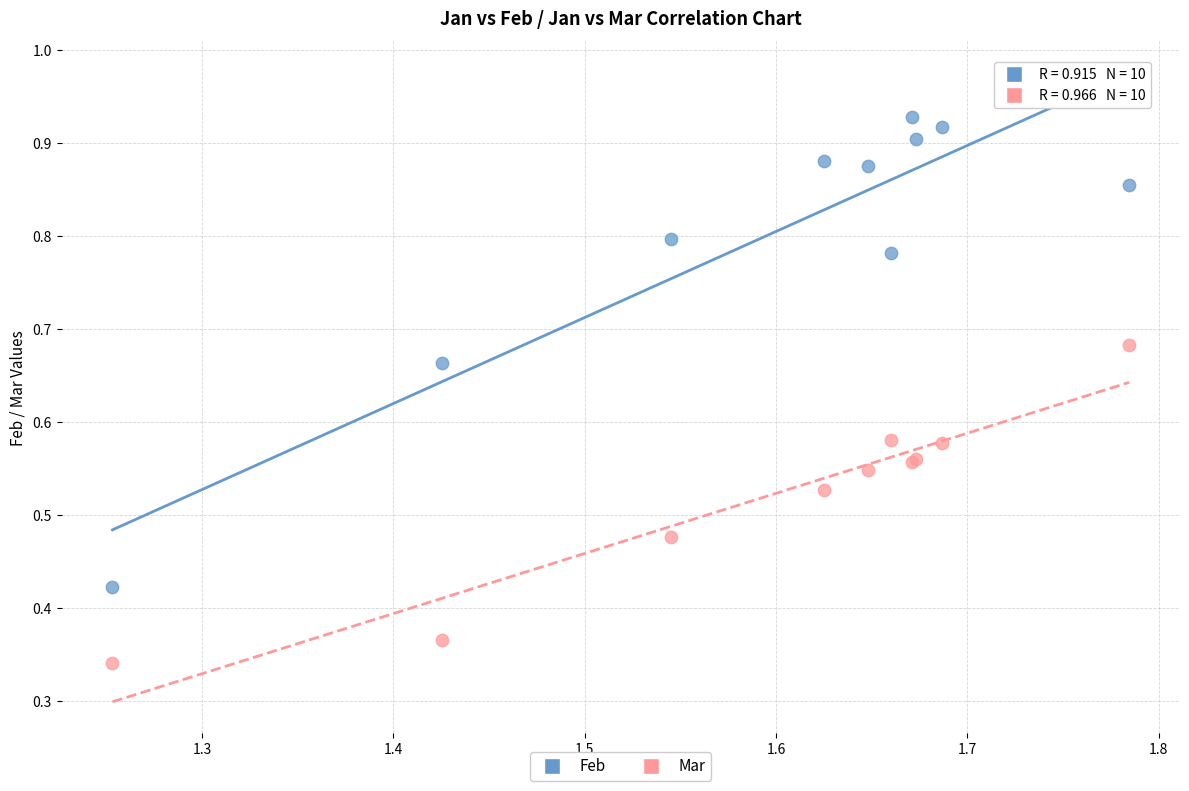

Which series reaches the minimum Y coordinate?

Mar